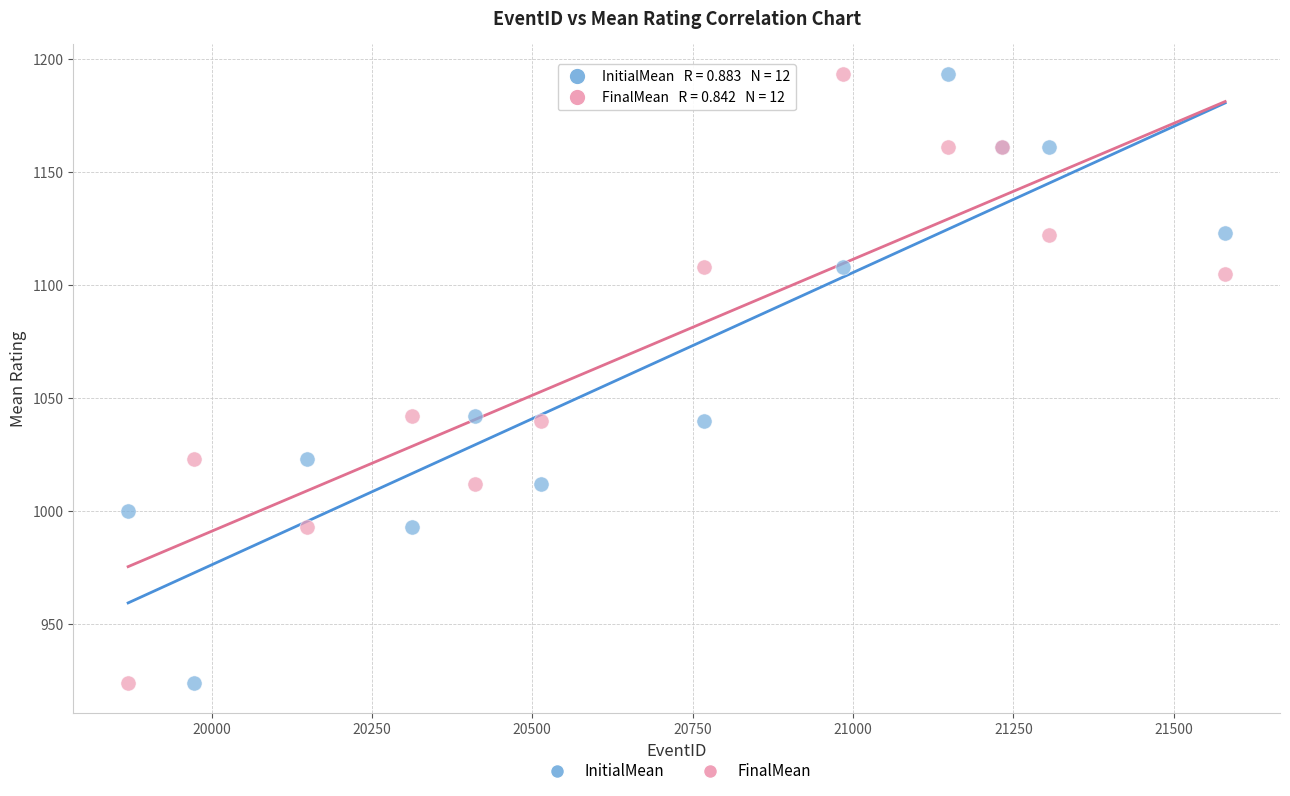

What is the X range (max minus min) for the scatter plot?

1710